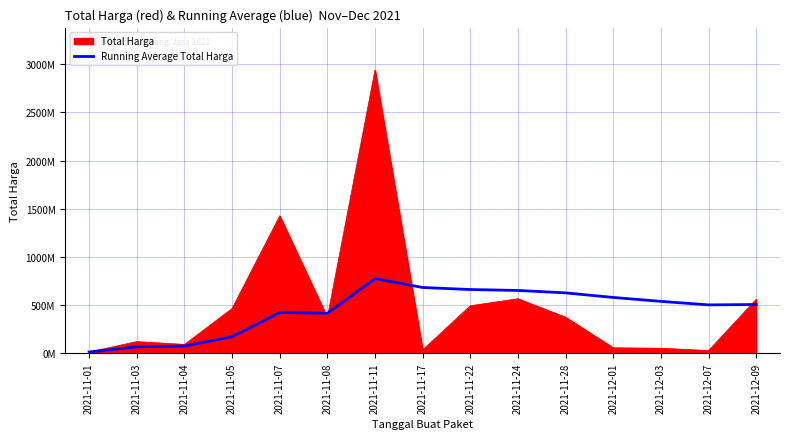

Is this an area chart (filled region under the line)?

Yes